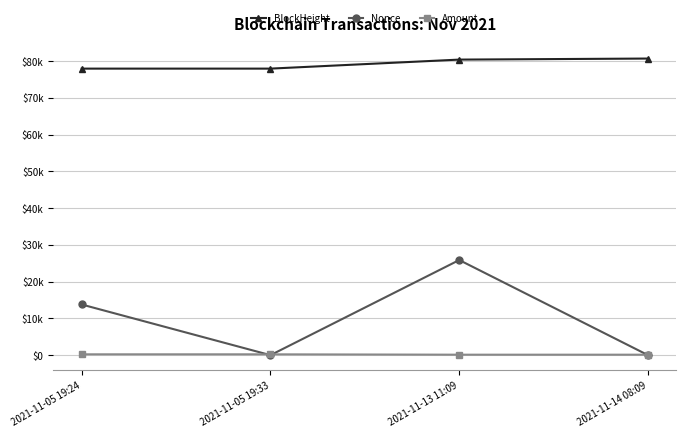

What is the label of the 4th point from the right?

2021-11-05 19:24